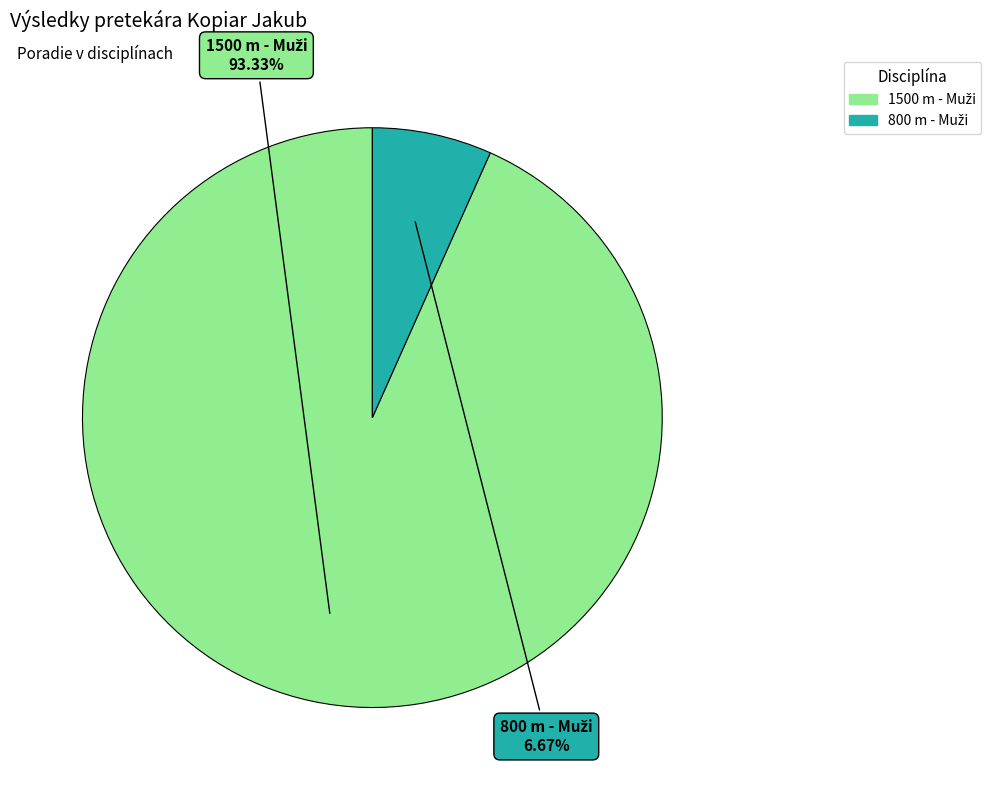

Is there any slice that represents more than half of the pie?

Yes